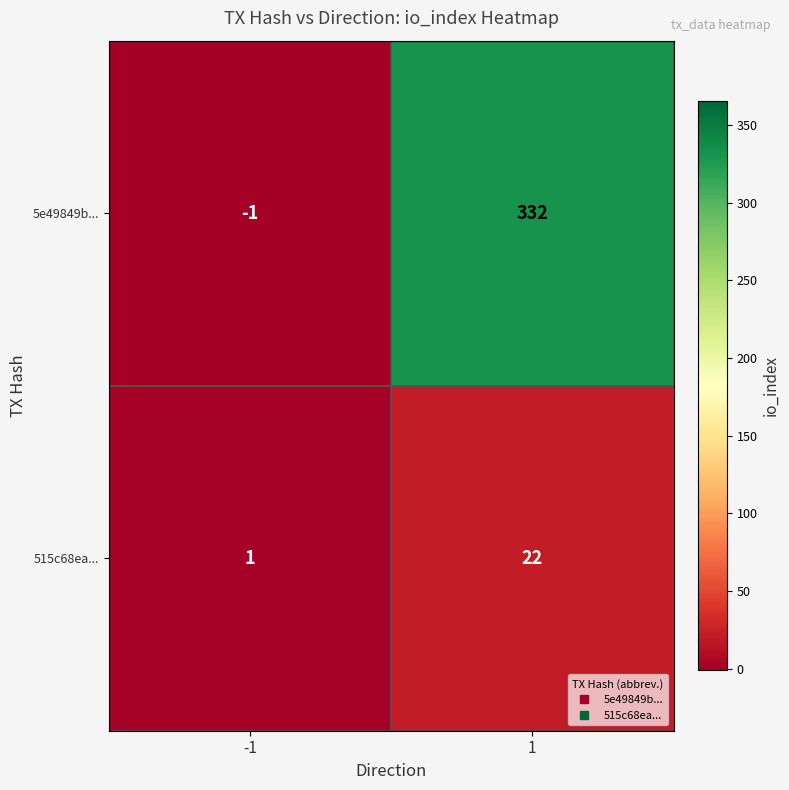

List the labels in order of 5e49849b... value, smallest first.

-1, 1